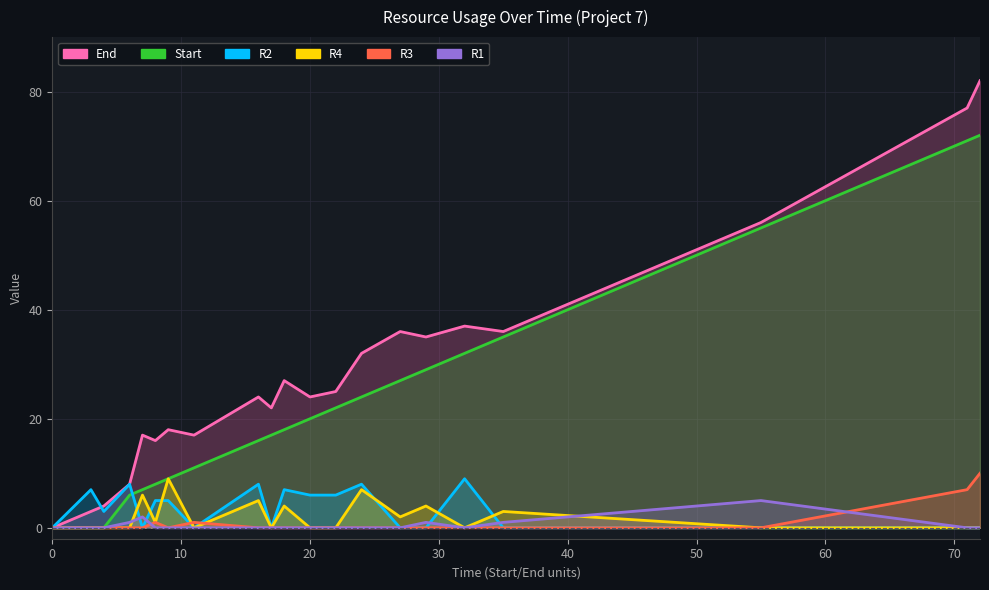

What are all the series names shown in the legend?

End, Start, R2, R4, R3, R1